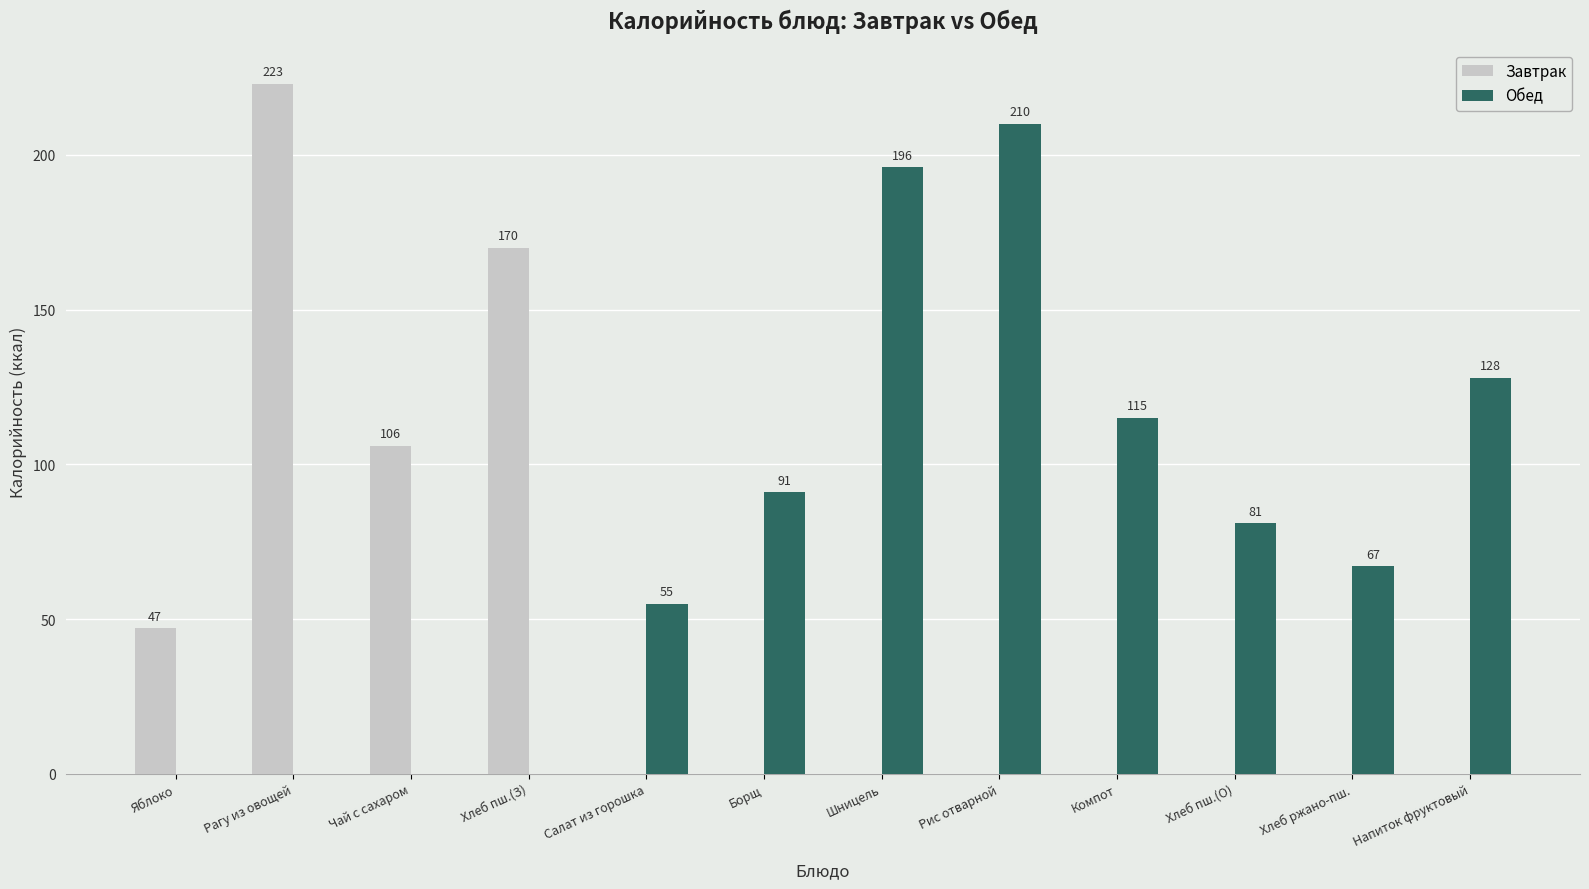

True or false: Обед has a value of 48 at Борщ.

False